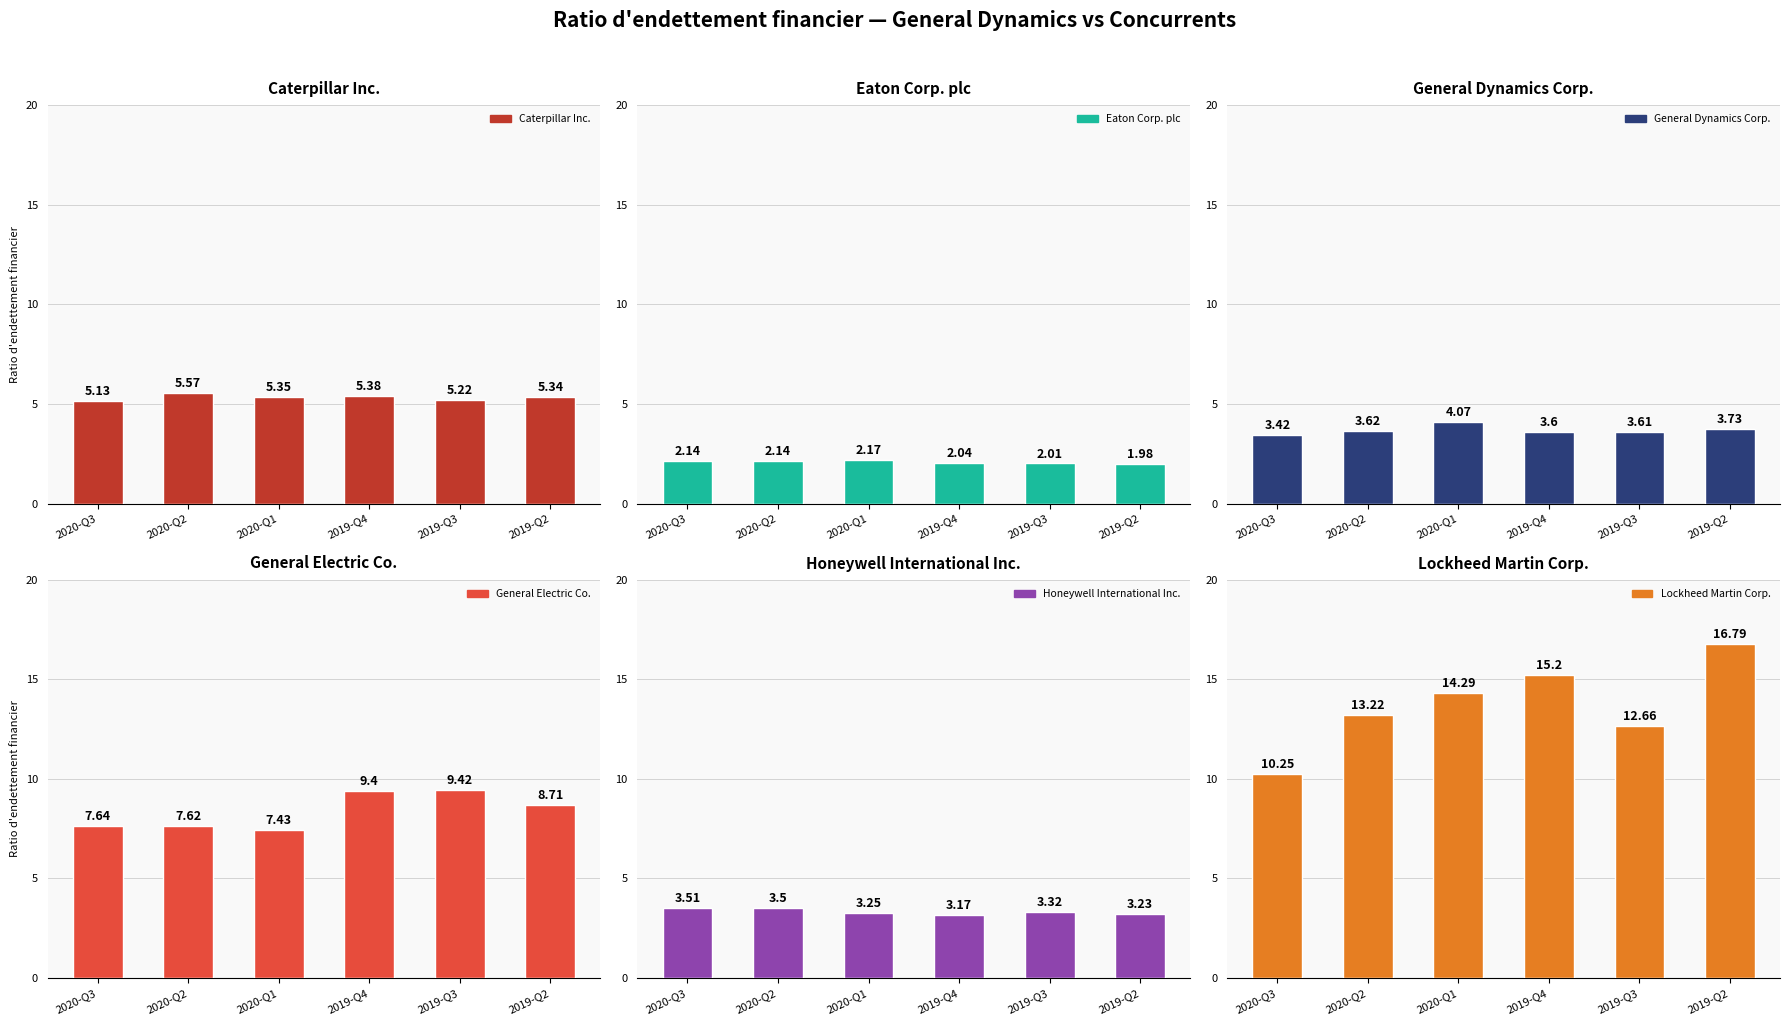

Between 2019-Q4 and 2019-Q2, which series saw the biggest shift?

Lockheed Martin Corp.